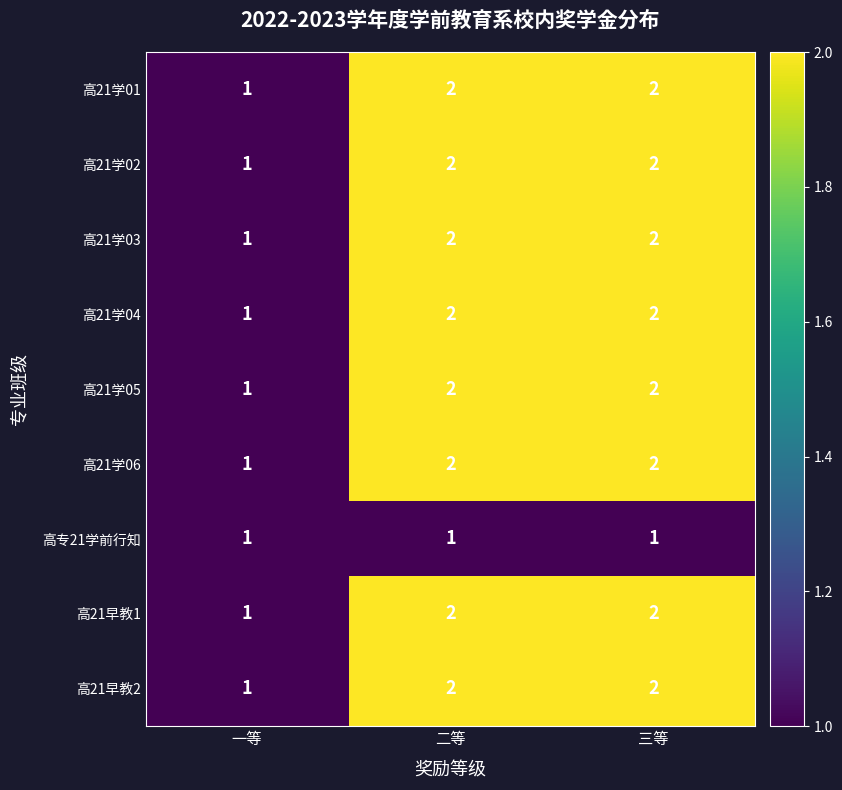

What is the total value across all series at 一等?

9